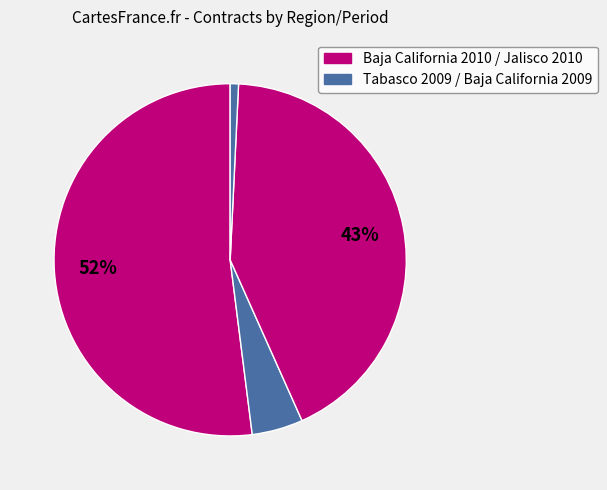

How many segments does this pie chart have?

4